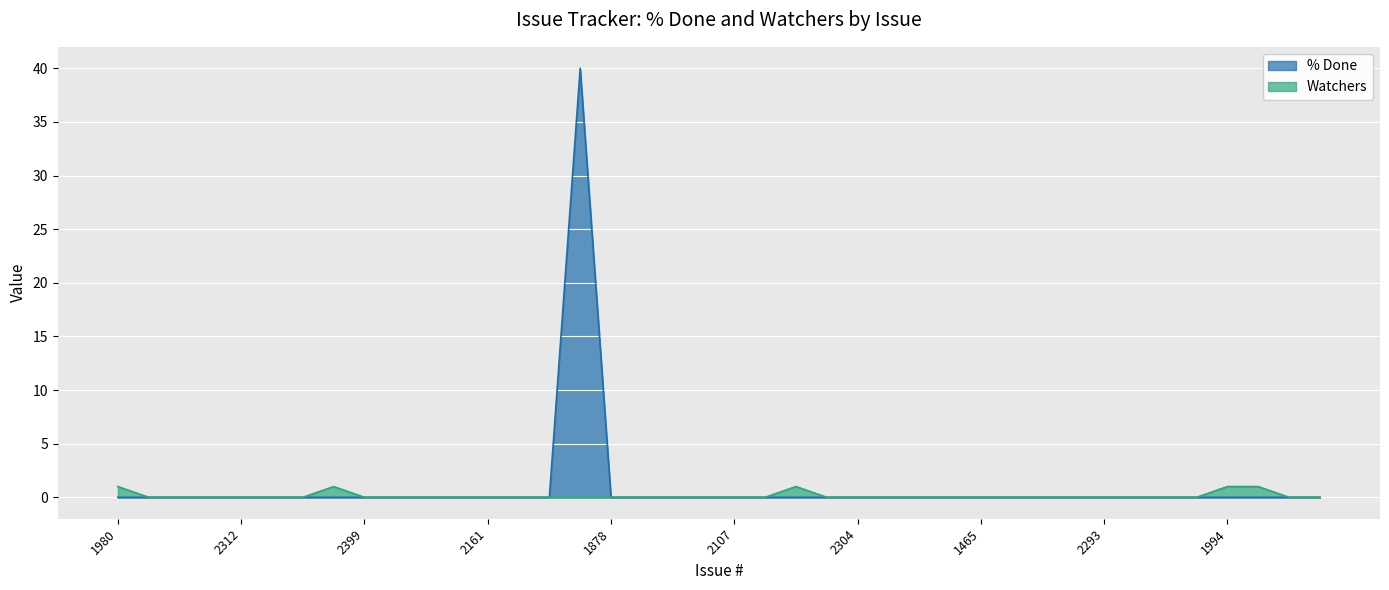

True or false: Watchers and % Done intersect in this chart.

False